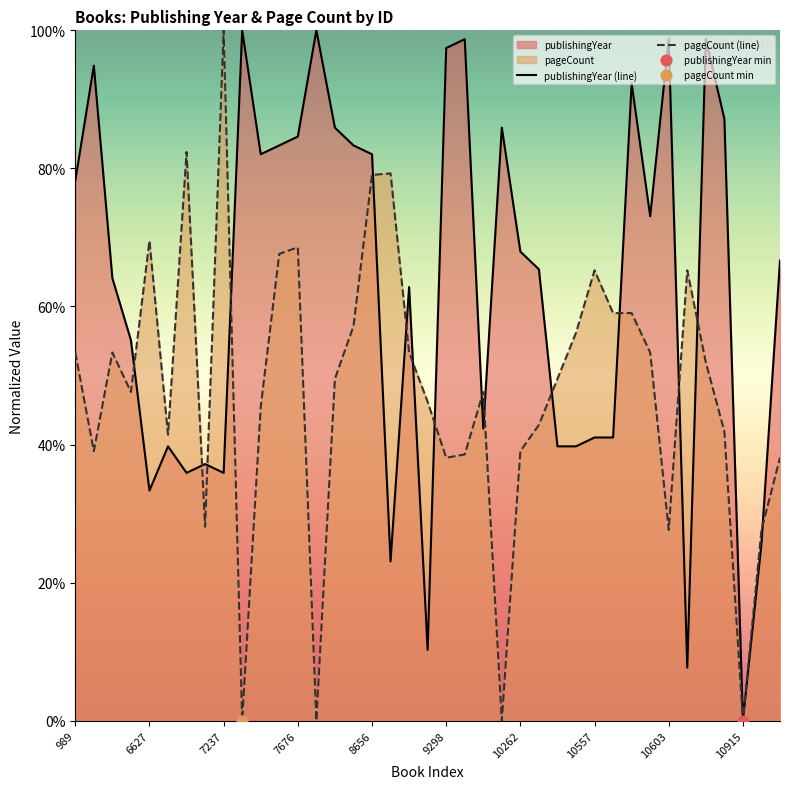

Which series contains the lowest Y value?

publishingYear (line)